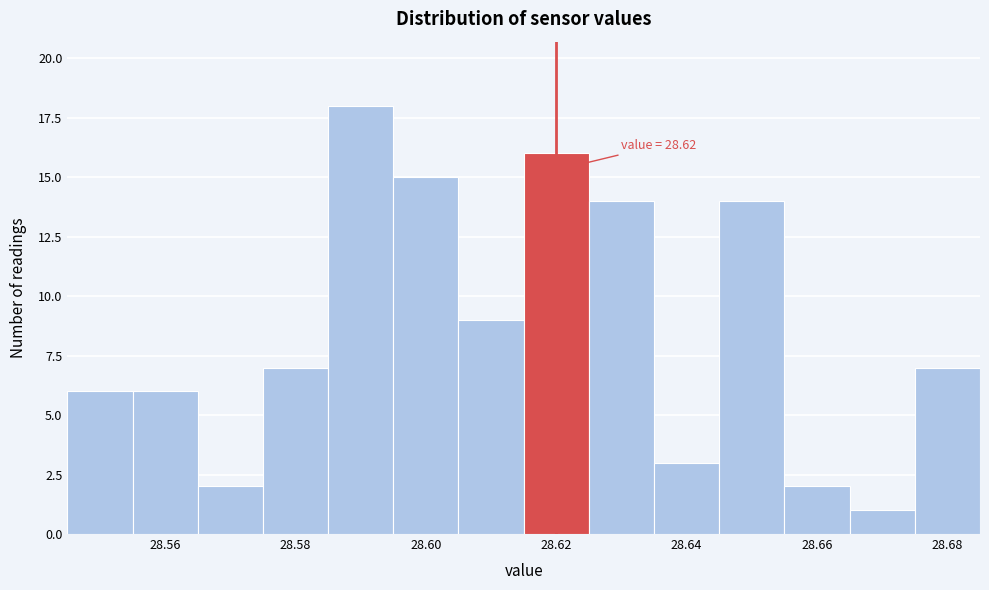

Over which range of the x-axis is the bar tallest?

28.585 to 28.595